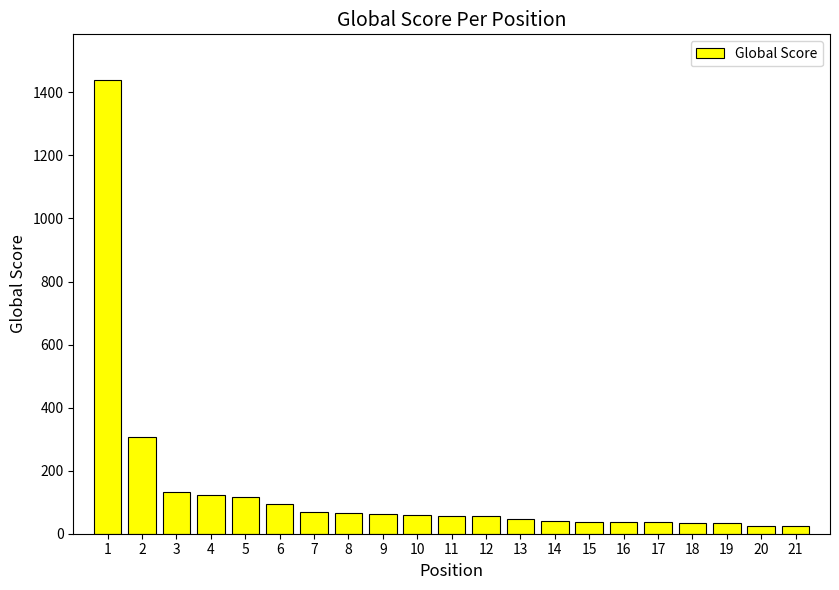

Are the bars grouped side by side (vs. stacked)?

No